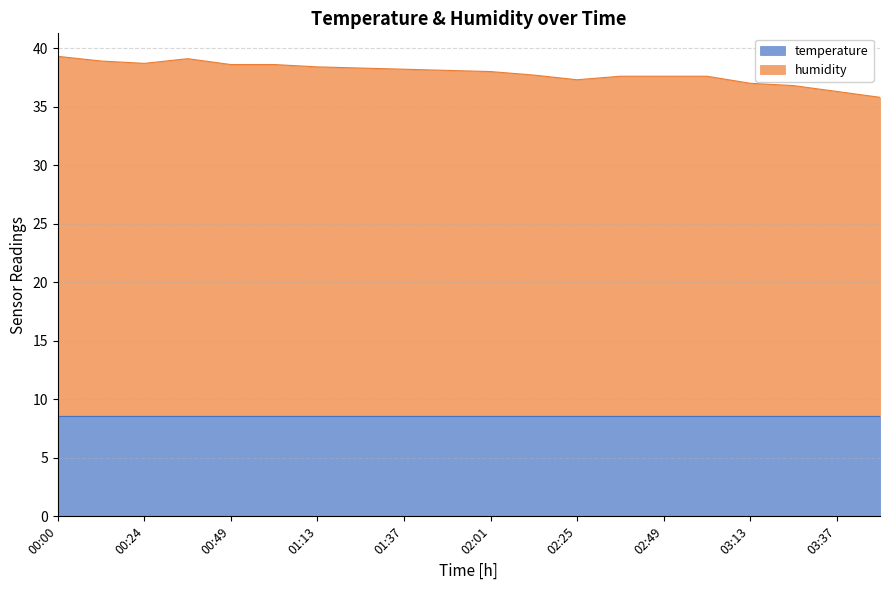

At which category does the chart reach its minimum across all series?

03:49